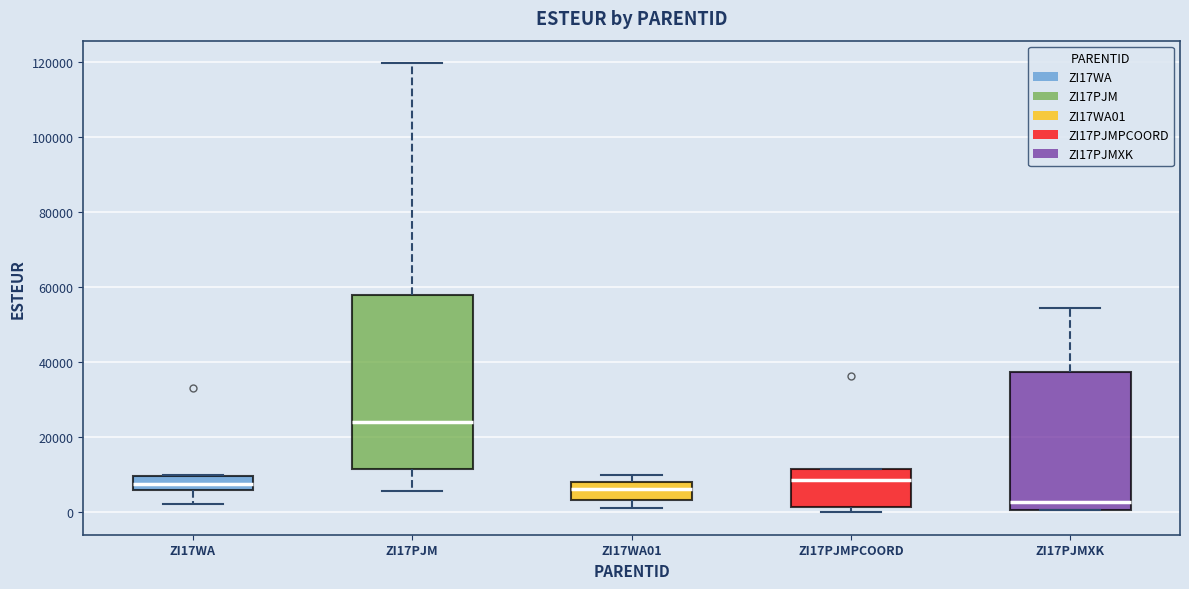

Where is the lower edge of the box for ZI17PJMPCOORD on the y-axis? The values are not printed on the chart, so give them approximately, as read against the axis.

2000